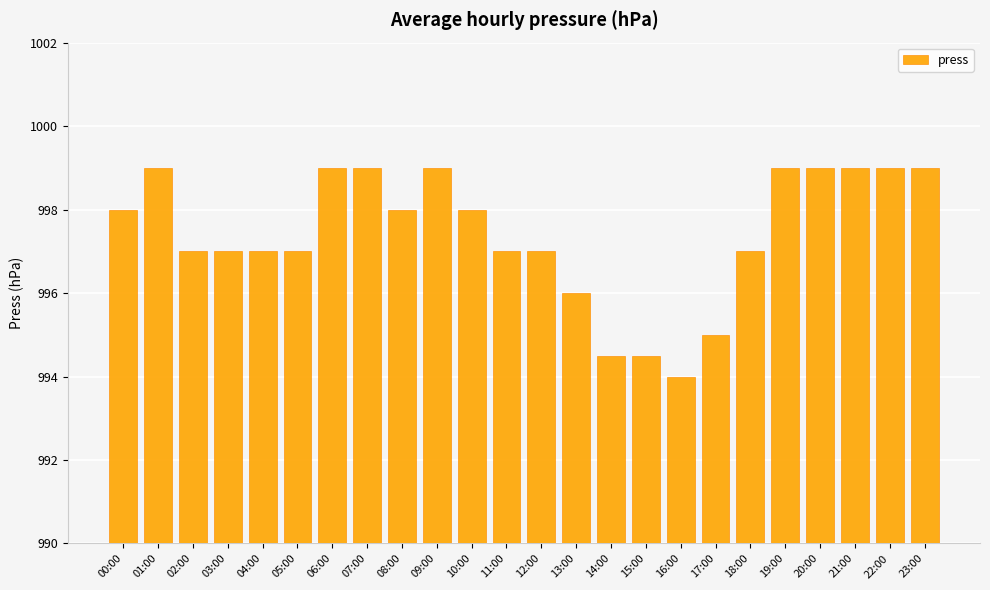

True or false: the data shows 1764.3 at 01:00.

False